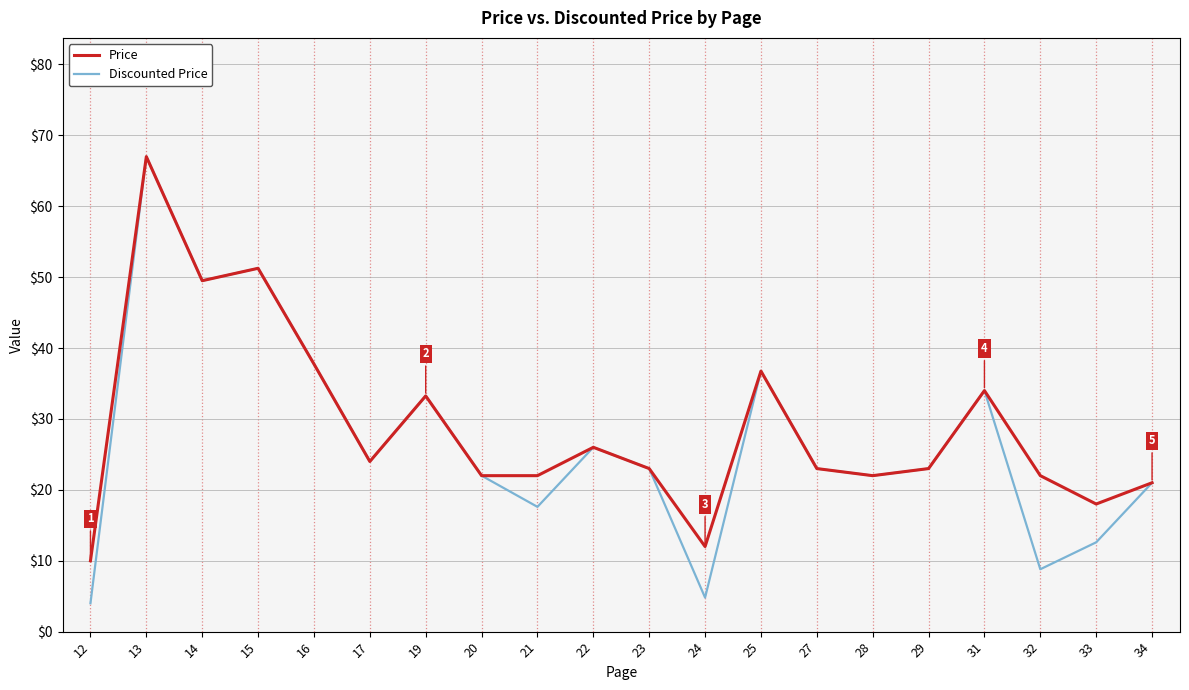

At which label does Discounted Price first exceed 23?

13